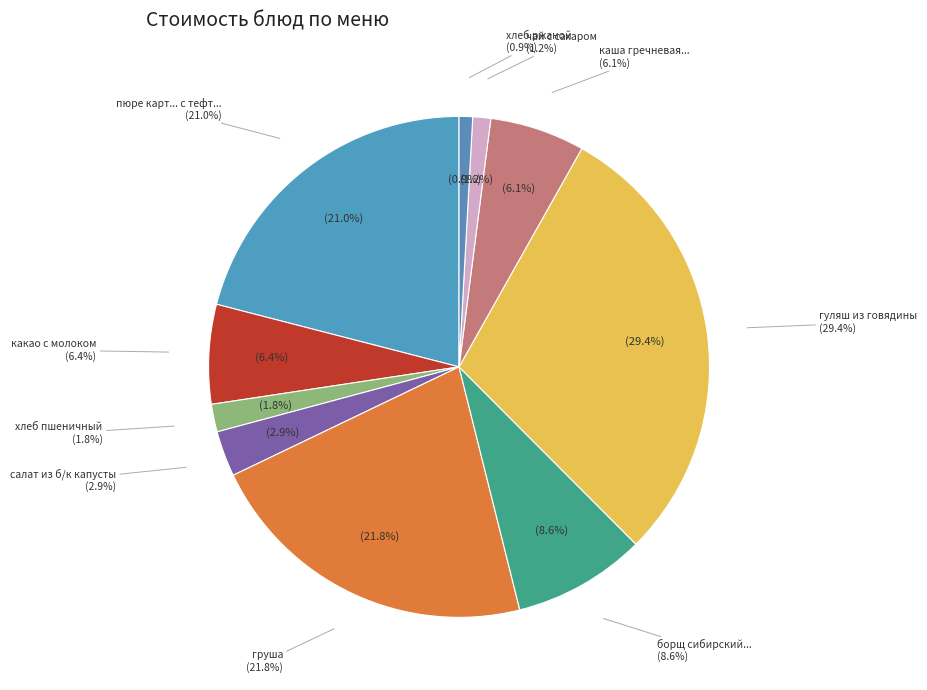

Between гуляш из говядины and каша гречневая рассыпчатая, which is larger?

гуляш из говядины